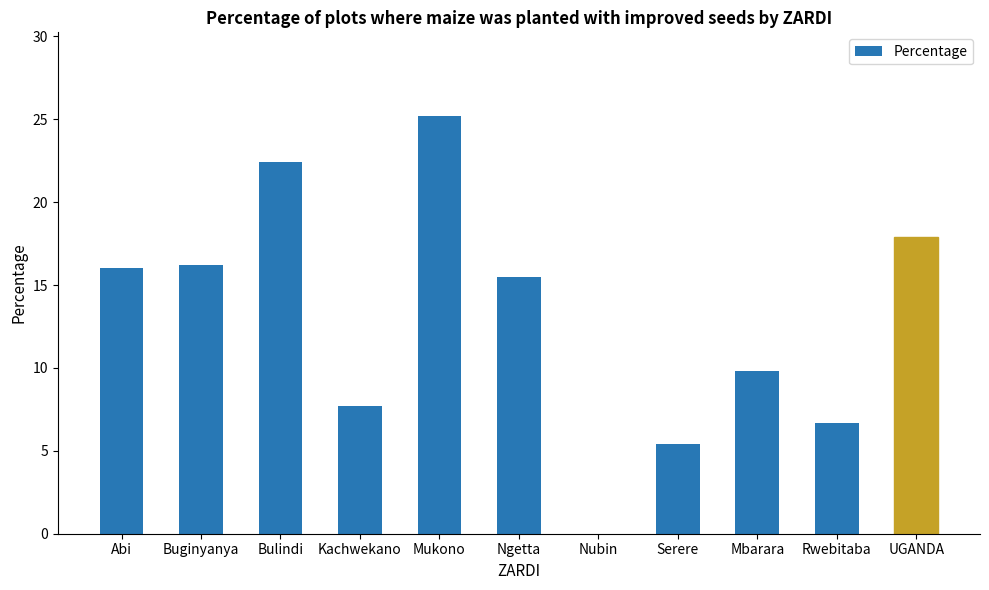

Reading right to left, what are all the values shown in this chart?

17.9	6.7	9.8	5.4	0.0	15.5	25.2	7.7	22.4	16.2	16.0